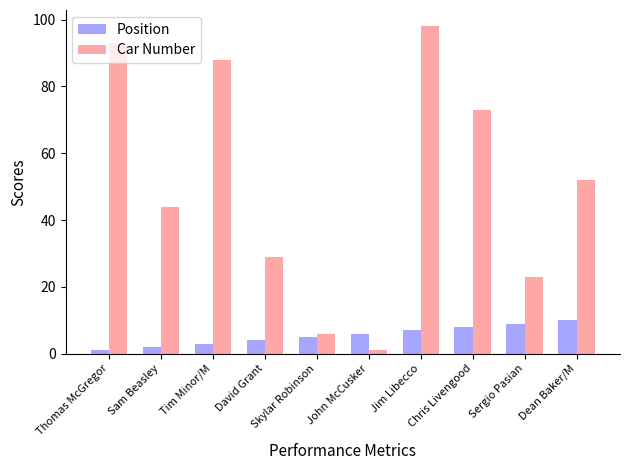

What is the total value across all series at Tim Minor/M?

91